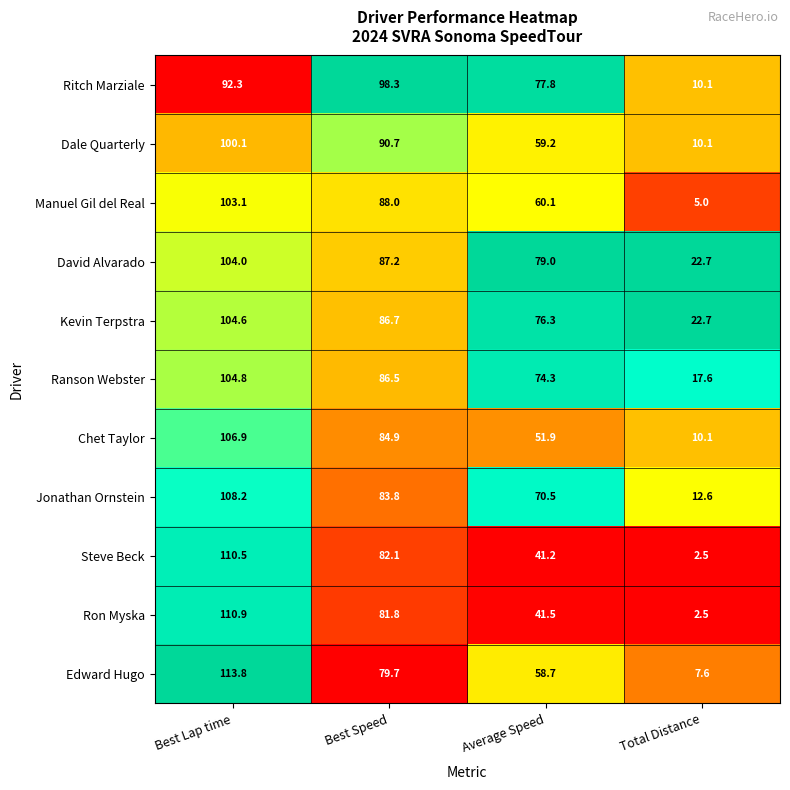

What is the sum of the David Alvarado values at Average Speed and Best Speed?

166.2